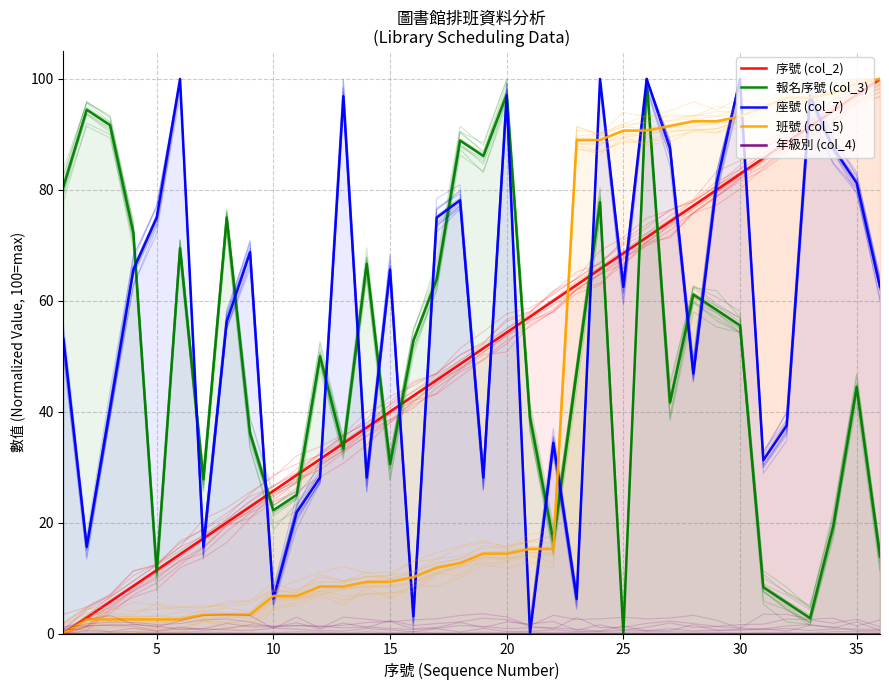

What are all the series names shown in the legend?

序號 (col_2), 報名序號 (col_3), 座號 (col_7), 班號 (col_5), 年級別 (col_4)